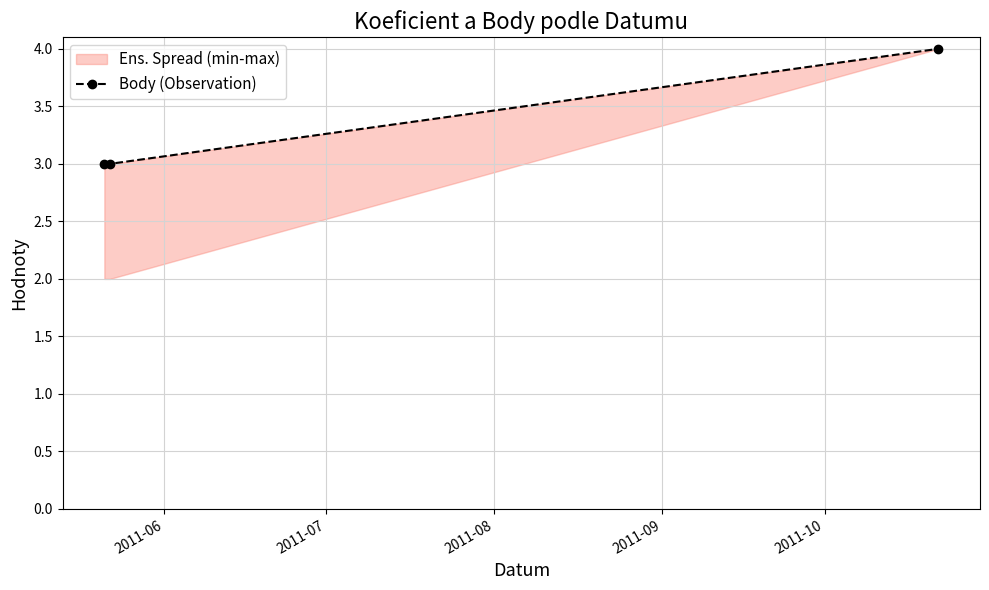

Reading left to right, list all the values displayed in this chart.

3	3	4